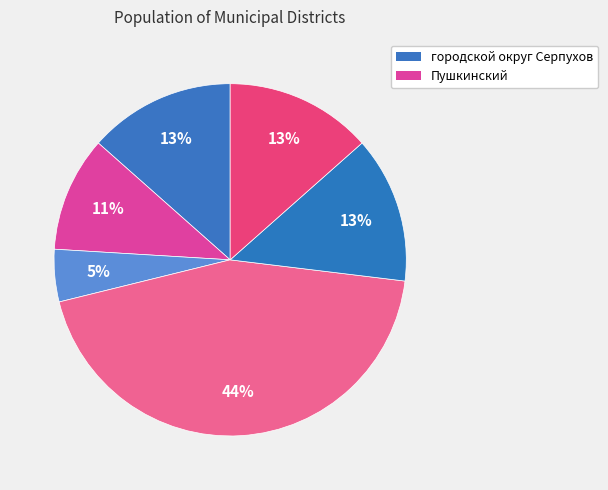

What is the largest slice in the pie chart?

Клин